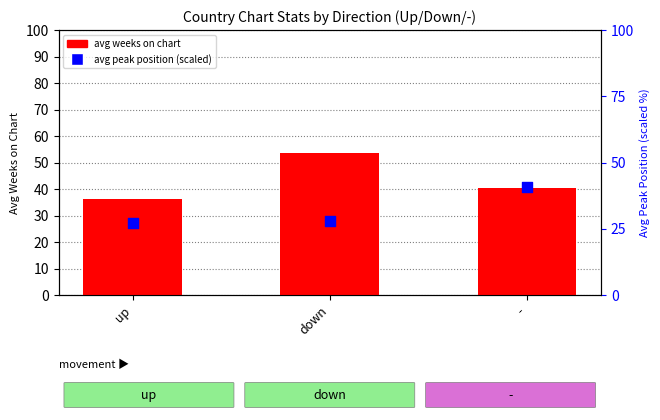

What are all the series names shown in the legend?

avg weeks on chart, avg peak position (scaled)